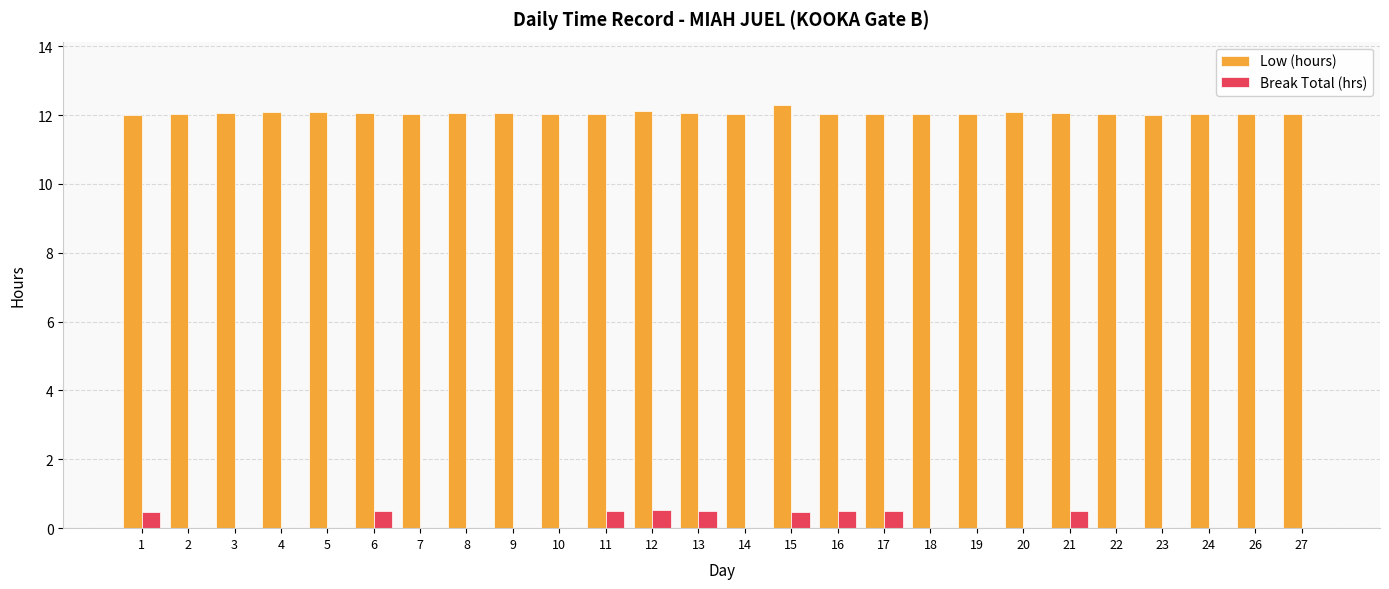

Count the number of data series in this chart.

2